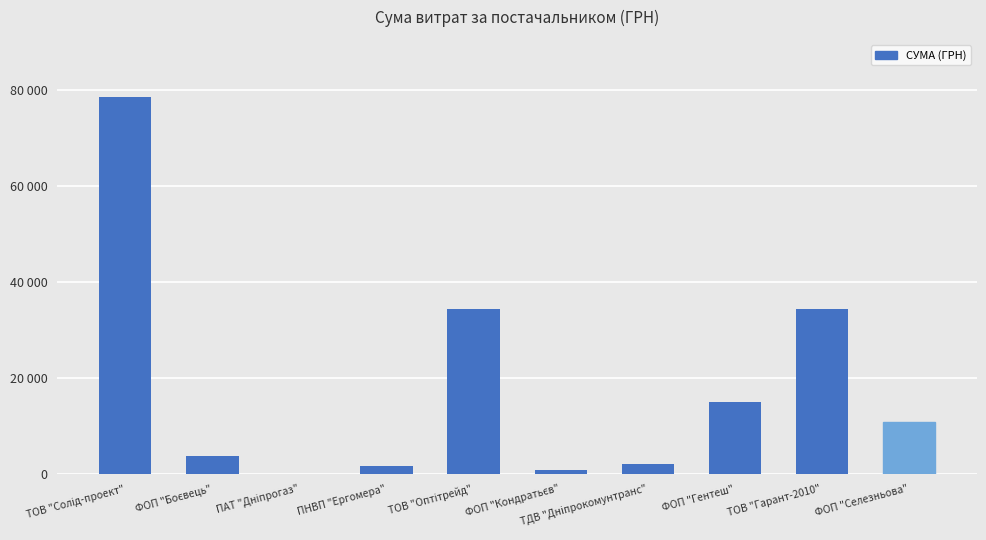

What is the smallest value displayed?

85.0